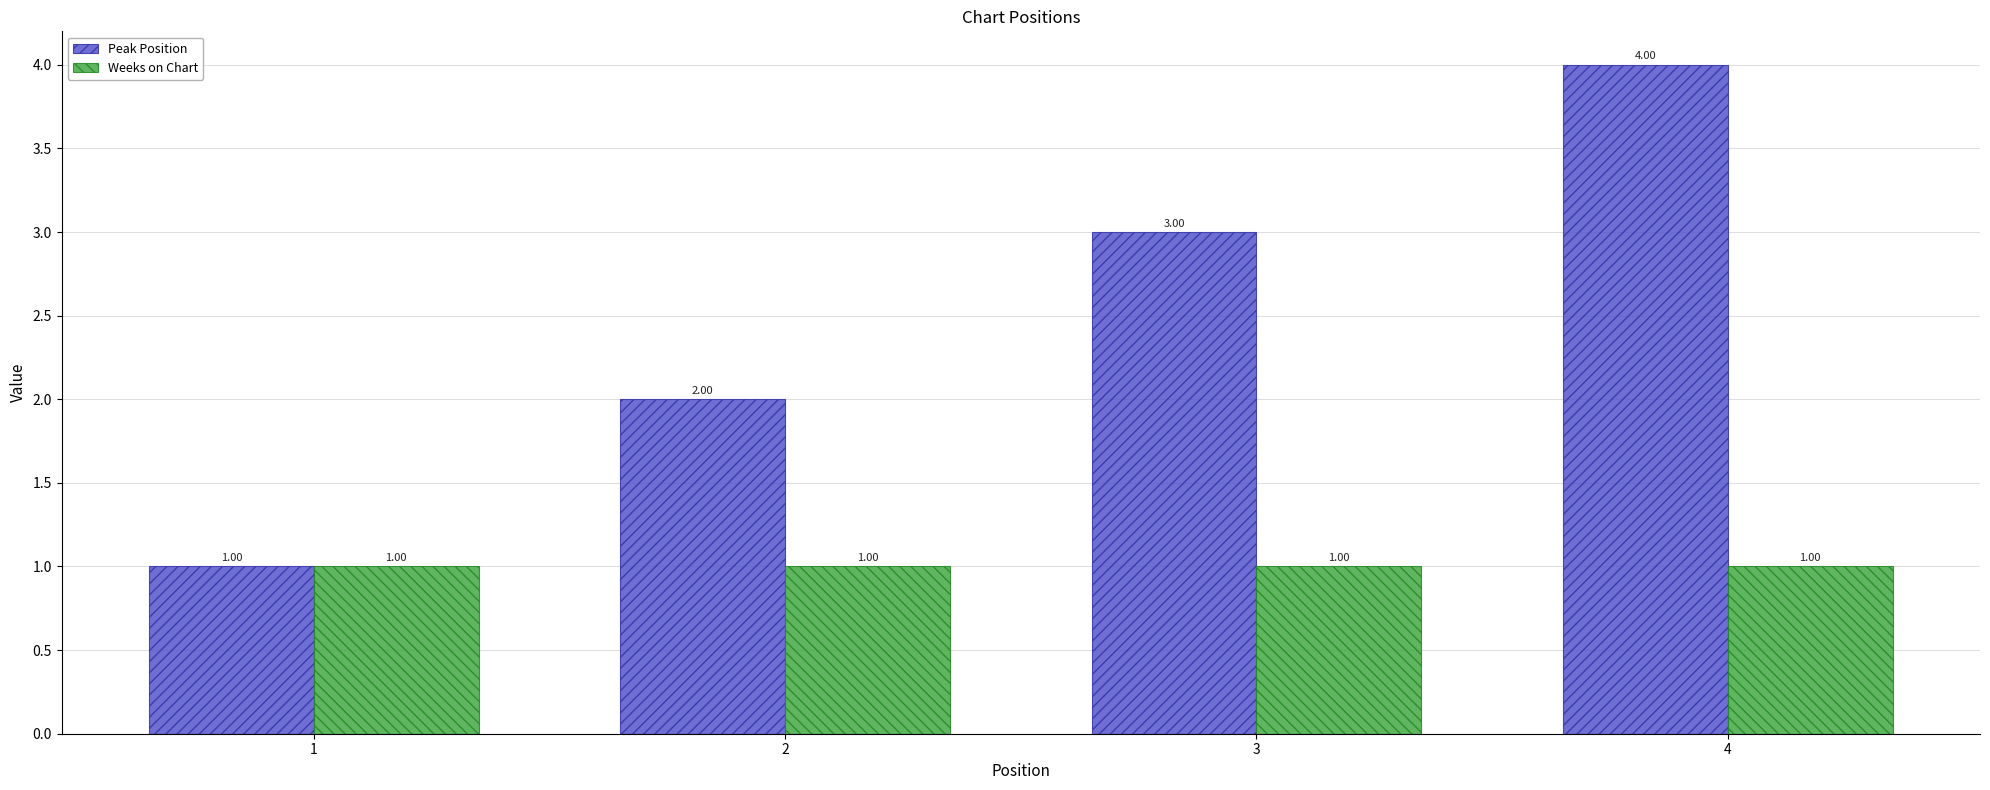

List the series in order of their overall mean, highest first.

Peak Position, Weeks on Chart